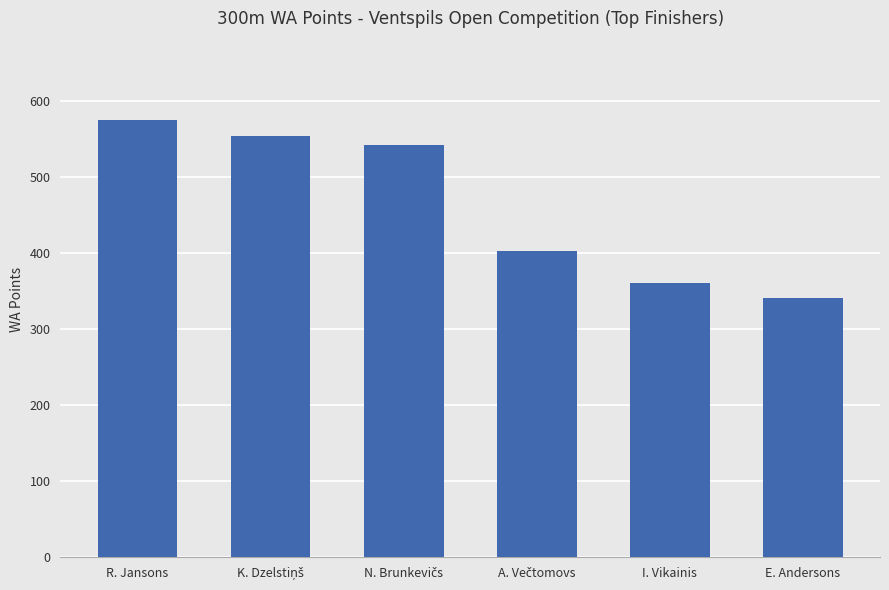

The chart shows a value of 575 at R. Jansons. True or false?

True